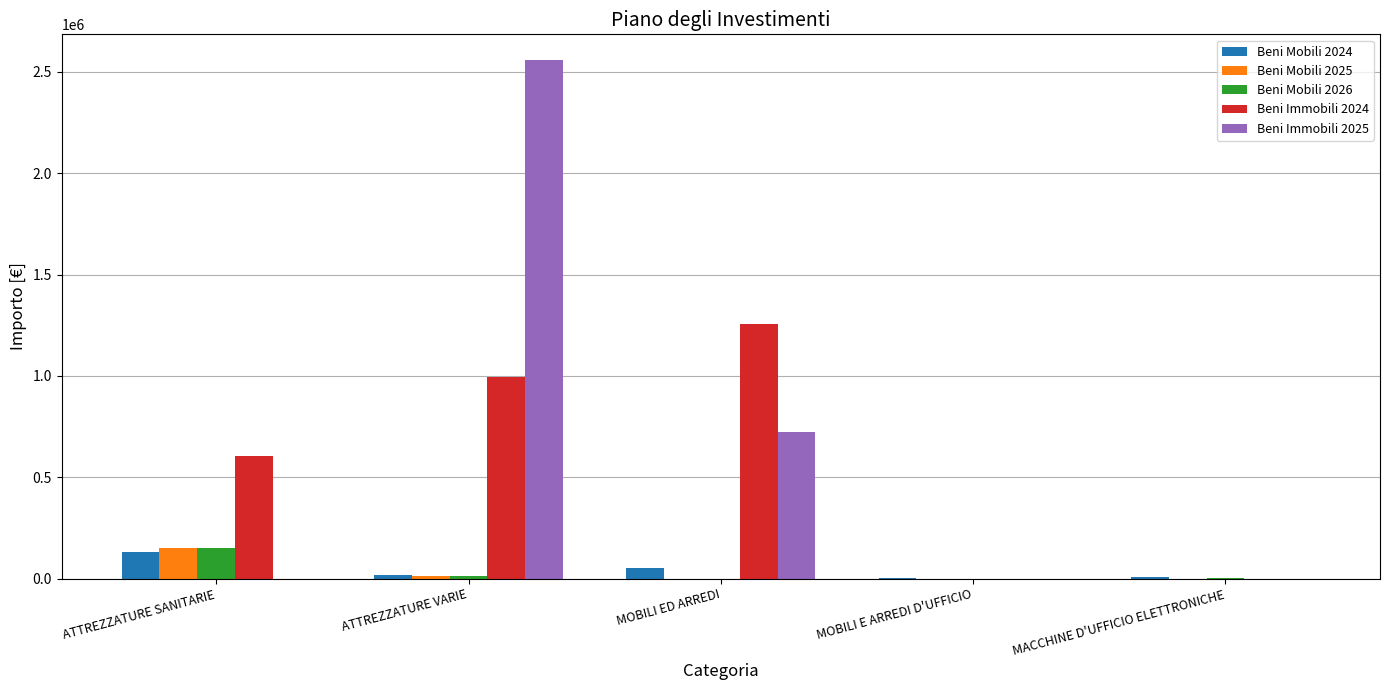

How many data points does each series have?

5